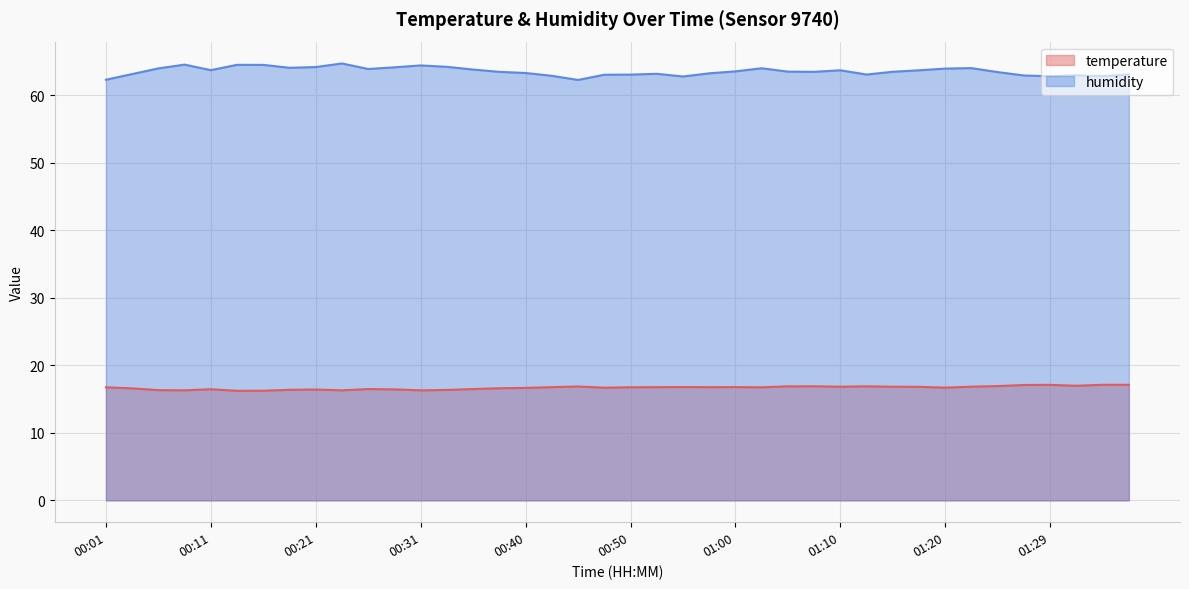

How many data points does each series have?

40